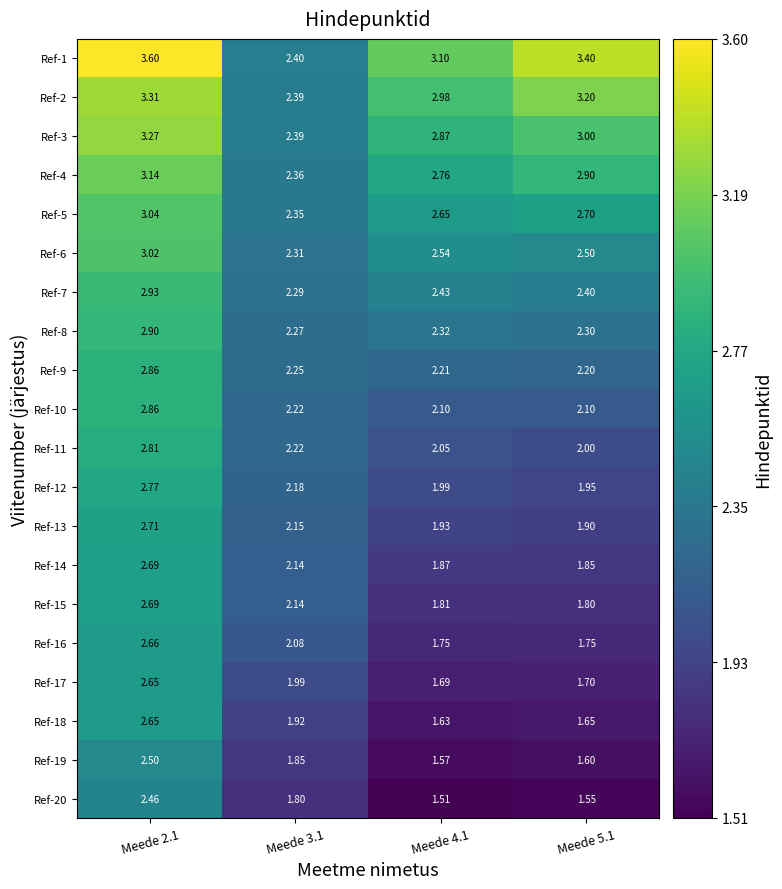

Is the value of Ref-9 at Meede 2.1 greater than the value of Ref-13 at Meede 2.1?

Yes